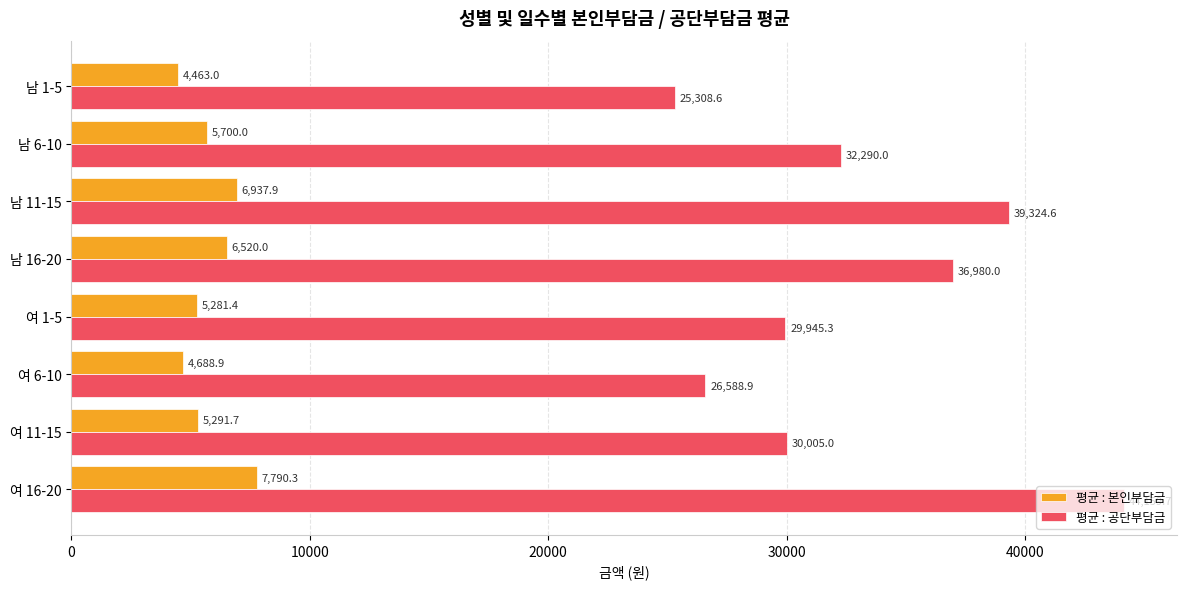

What is the minimum value for 평균 : 공단부담금?

25308.6